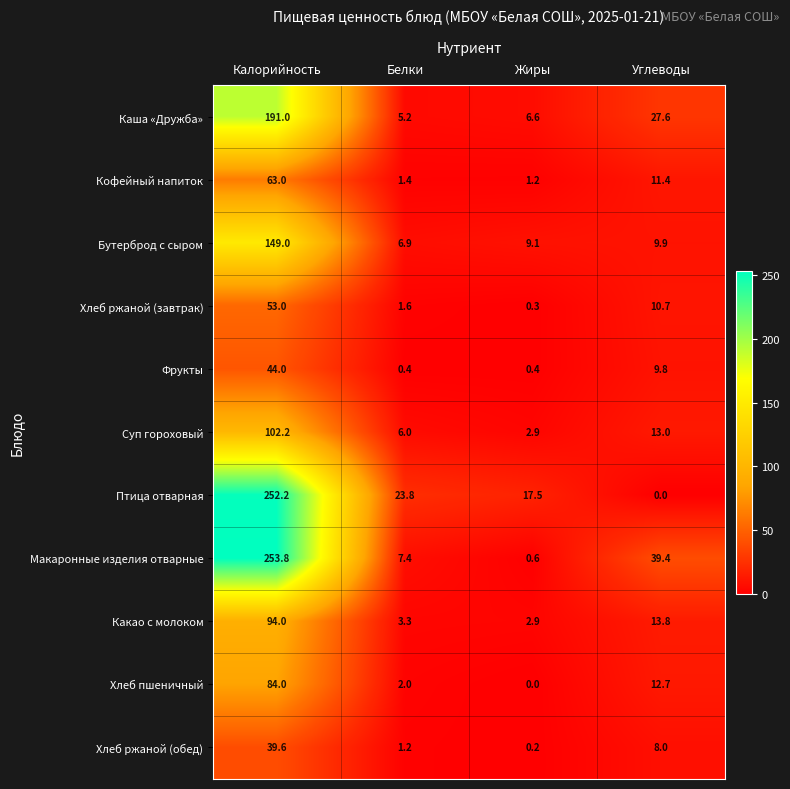

Which series has the largest total across all categories?

Макаронные изделия отварные